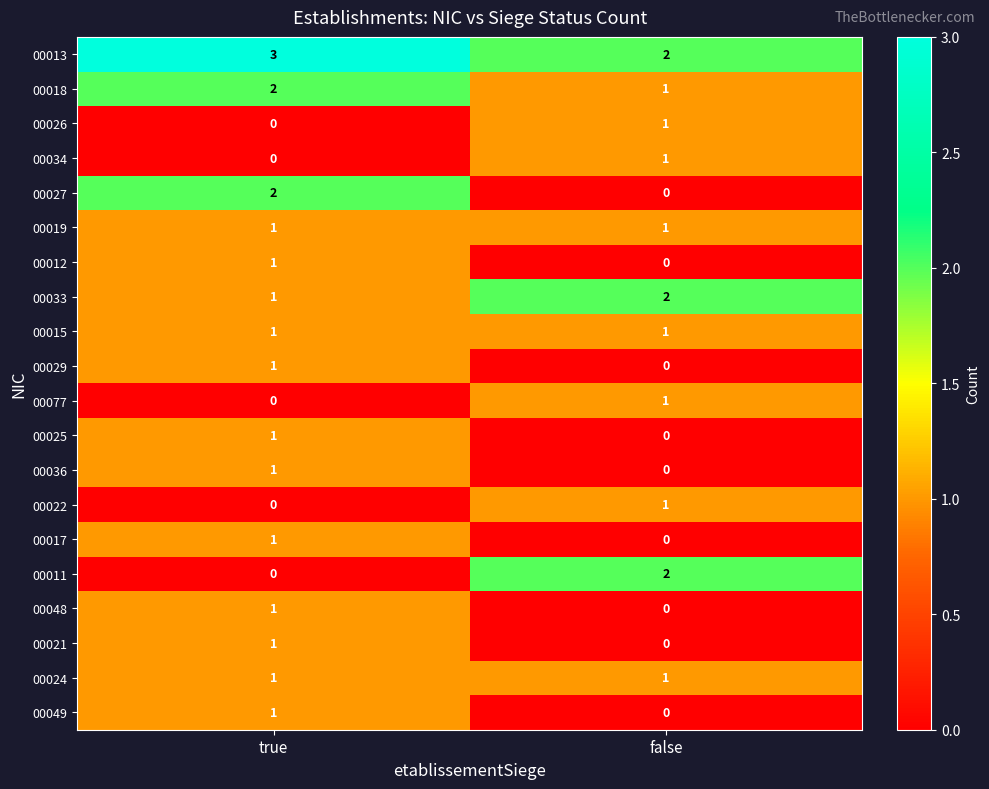

The 00036 series shows -1 at false. True or false?

False